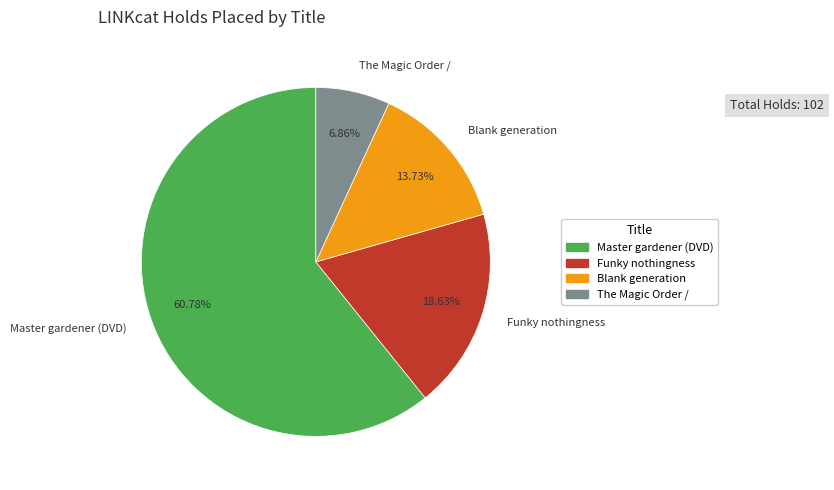

What percentage is the The Magic Order / slice, to the nearest percent?

7%